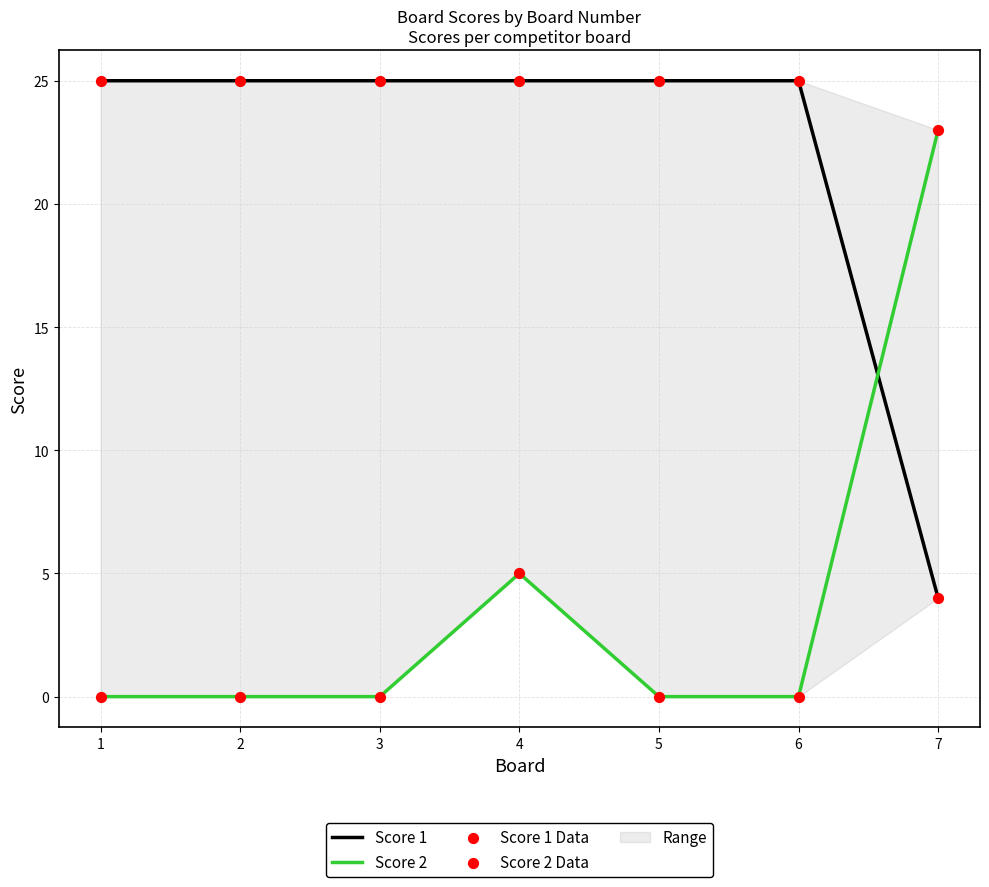

What are all the series names shown in the legend?

Score 1, Score 2, Score 1 Data, Score 2 Data